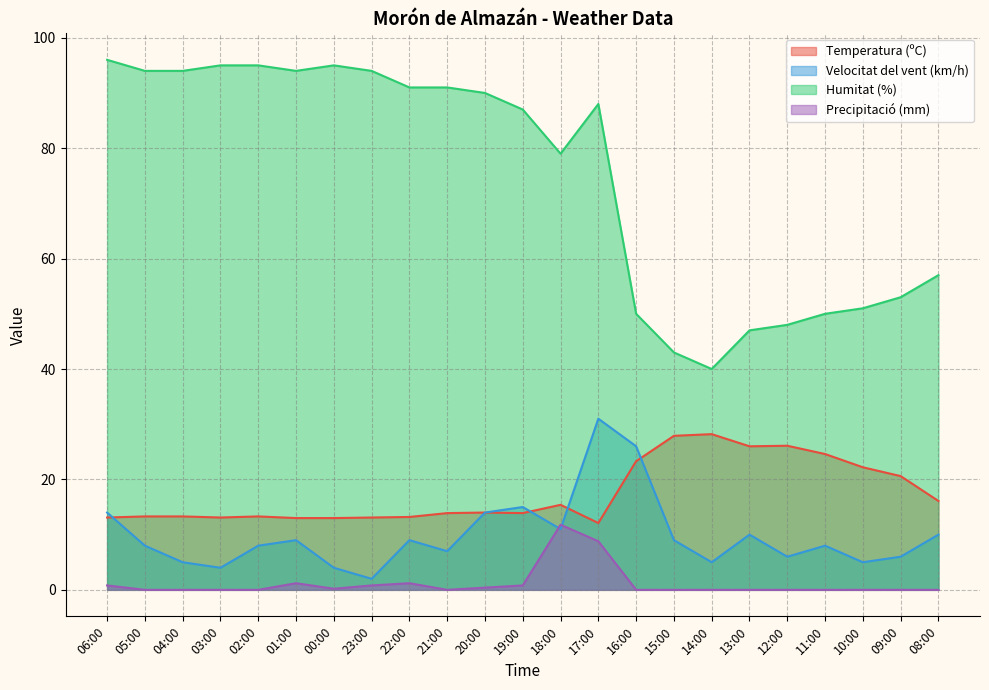

Count the number of data series in this chart.

4